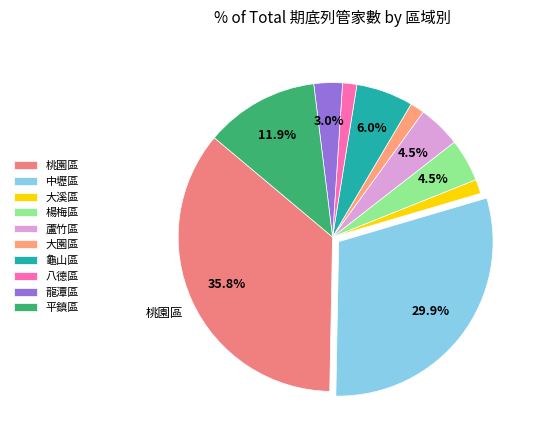

Which slice is the smallest?

大溪區